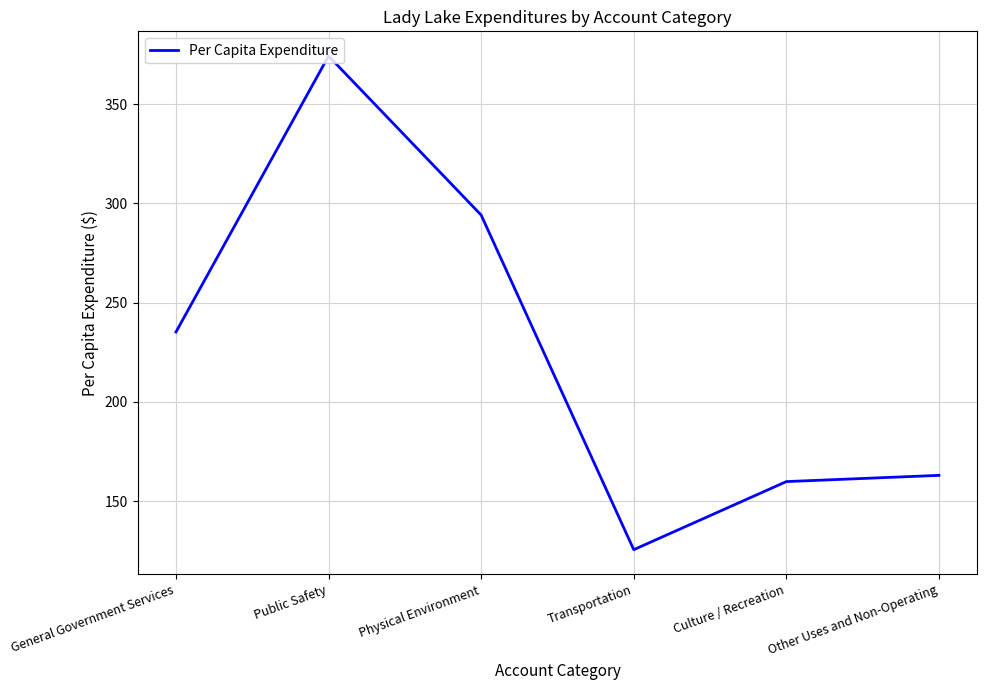

List the labels in order of value, smallest first.

Transportation, Culture / Recreation, Other Uses and Non-Operating, General Government Services, Physical Environment, Public Safety